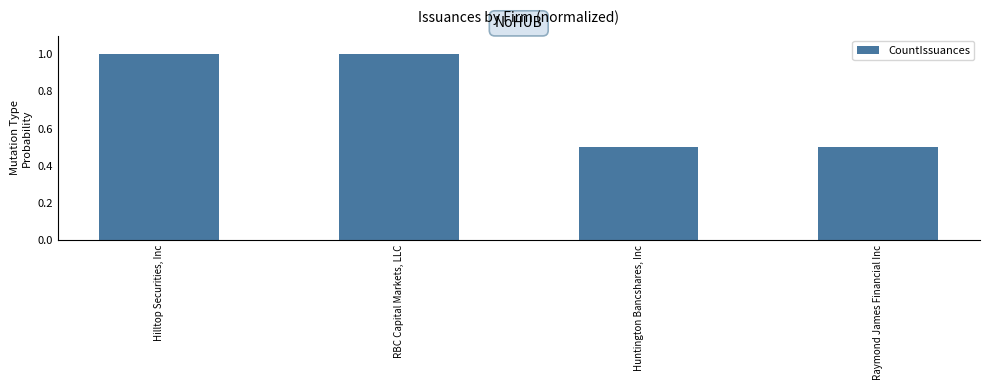

What is the maximum value shown in the chart?

1.0